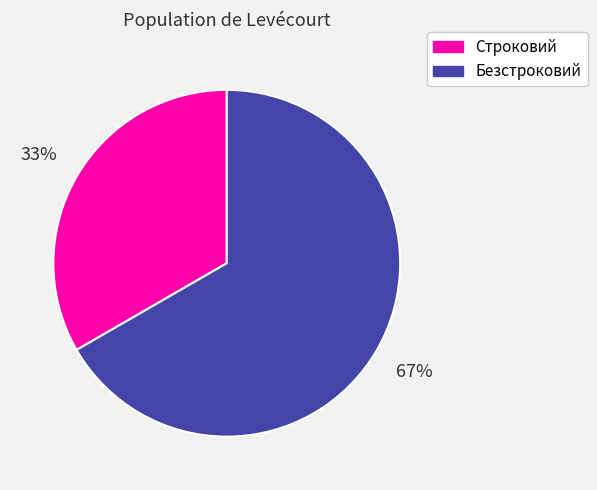

Count the number of slices in the pie.

2